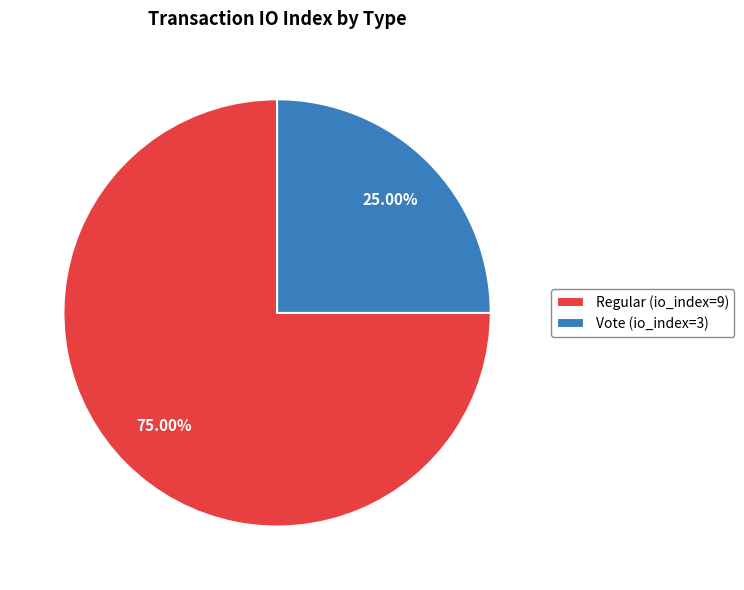

How many segments does this pie chart have?

2